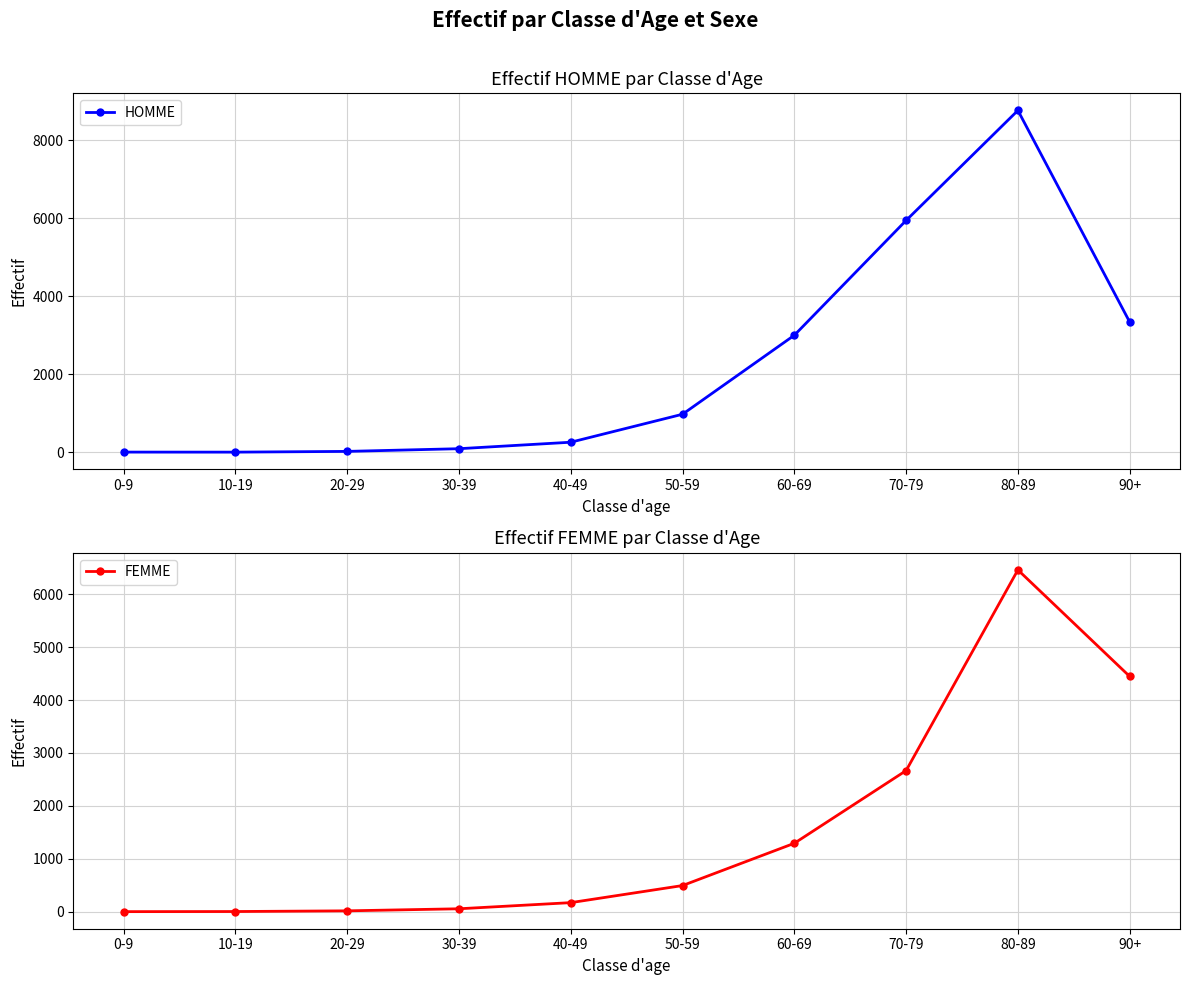

At how many categories does at least one series exceed 8048?

1